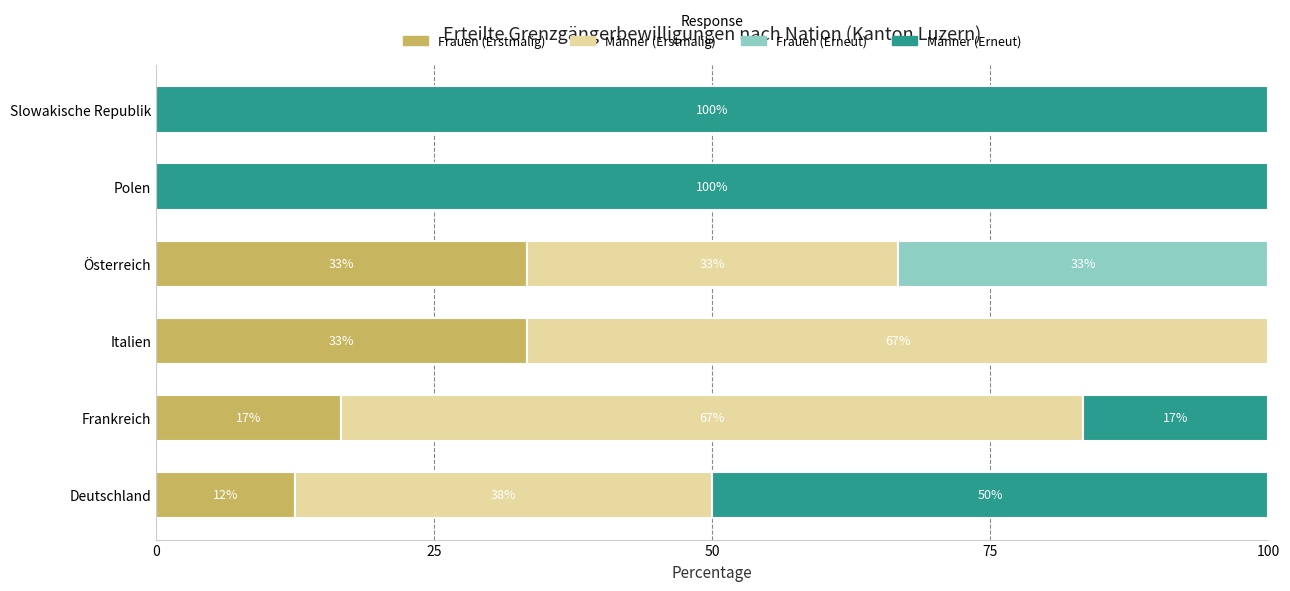

Reading right to left, what are all the values shown in this chart?

Frauen (Erstmalig): 0.0	0.0	33.3	33.3	16.7	12.5
Männer (Erstmalig): 0.0	0.0	33.3	66.7	66.7	37.5
Frauen (Erneut): 0.0	0.0	33.3	0.0	0.0	0.0
Männer (Erneut): 100.0	100.0	0.0	0.0	16.7	50.0